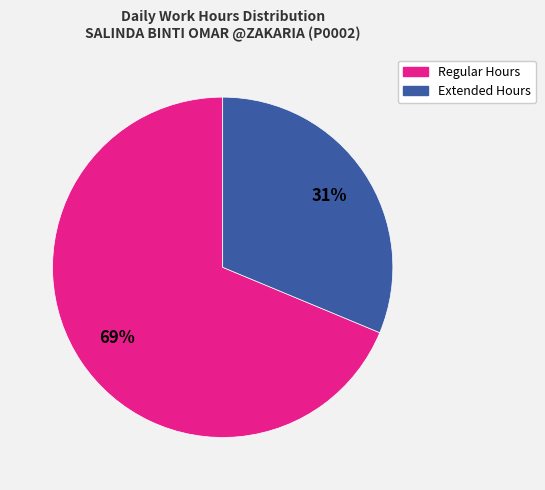

To the nearest percent, what is the average slice percentage?

50%